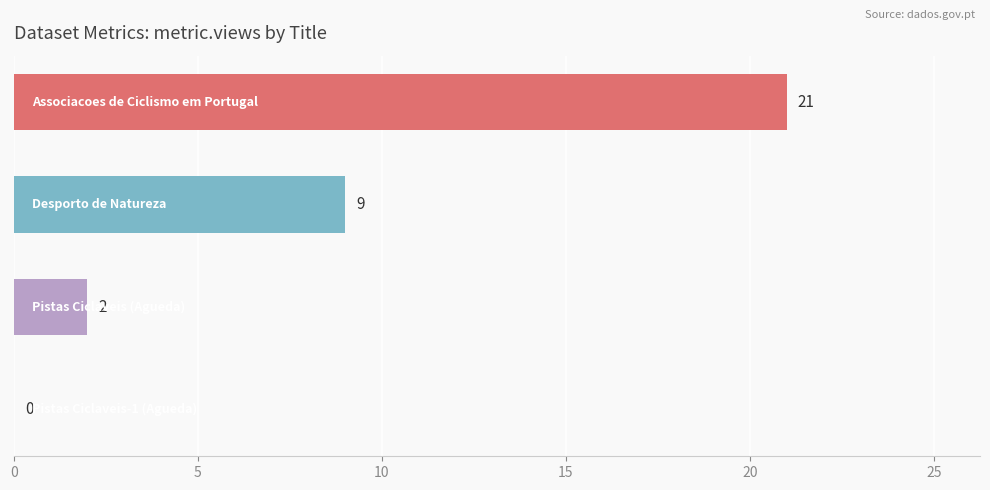

What is the sum of all values?

32